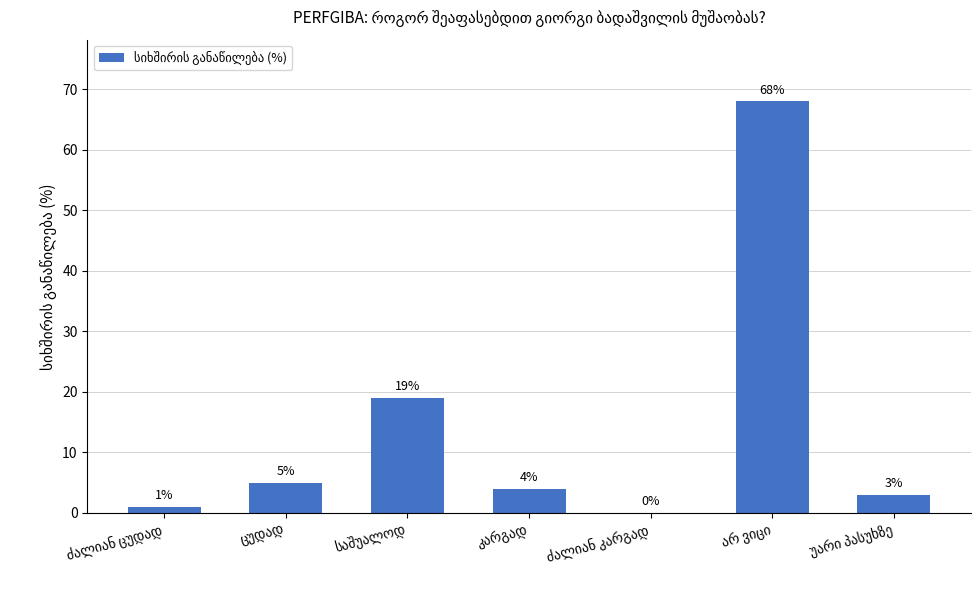

What is the sum of all values?

100